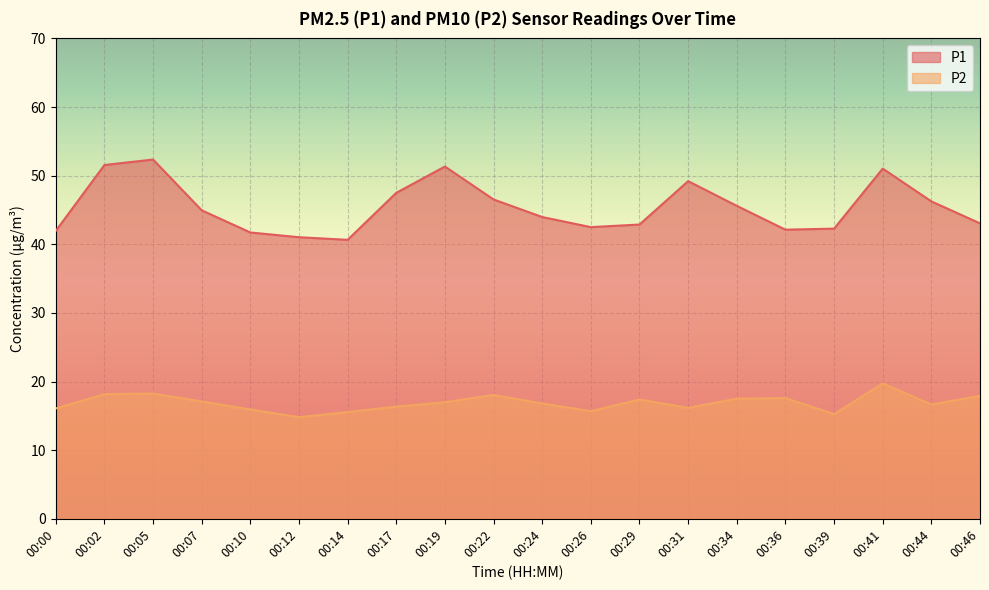

Rank the series by their maximum value, from lowest to highest.

P2, P1